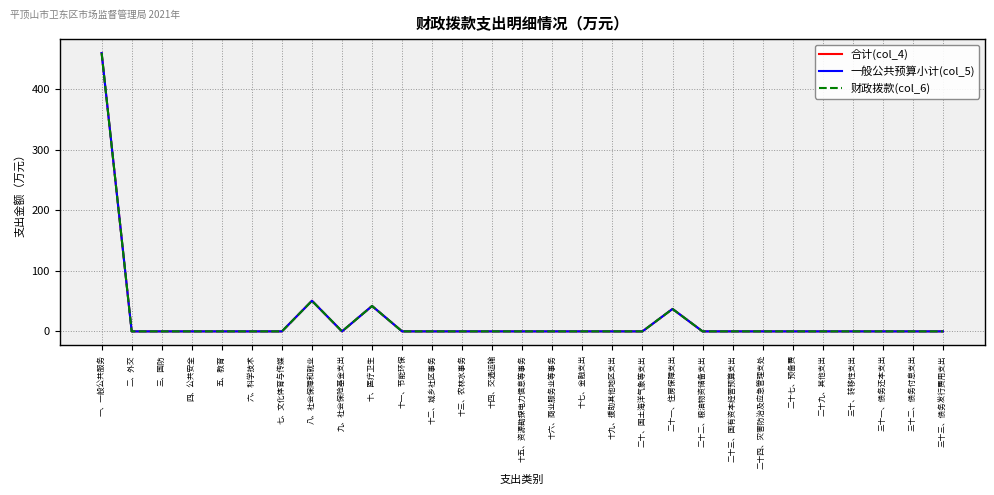

Which has a higher value, 二十二、粮油物资储备支出 or 十七、金融支出?

二十二、粮油物资储备支出